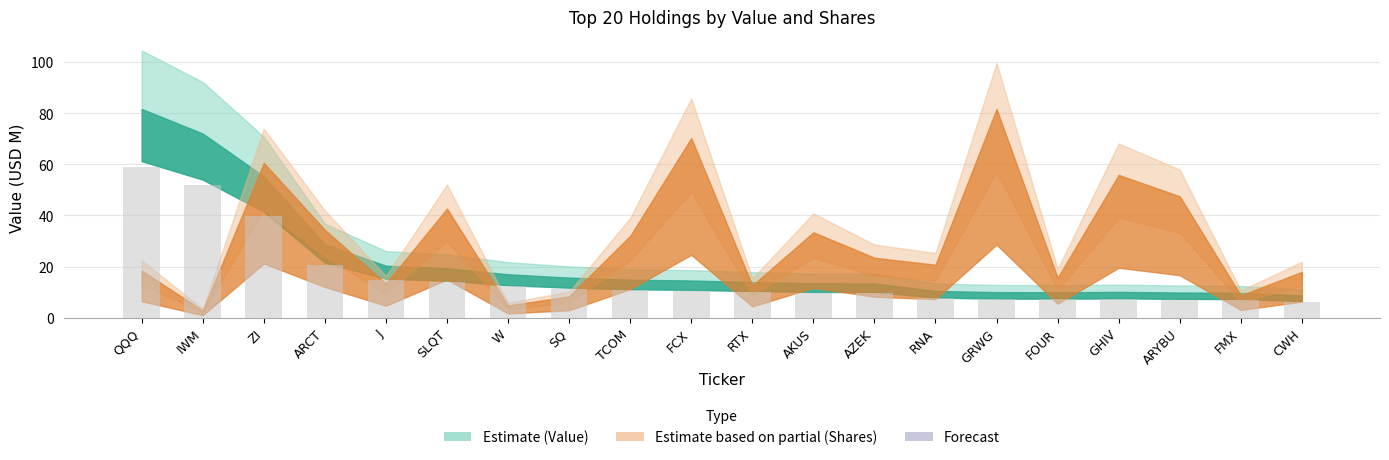

What is the average value?

16.2